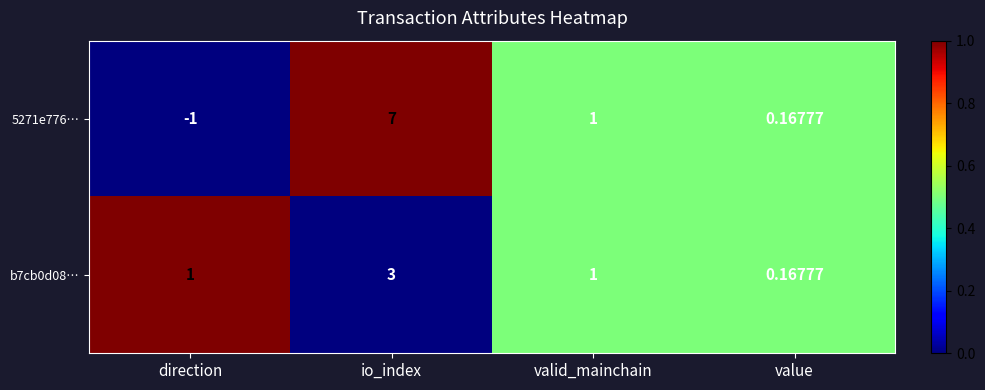

At which category is the sum across all series the highest?

io_index